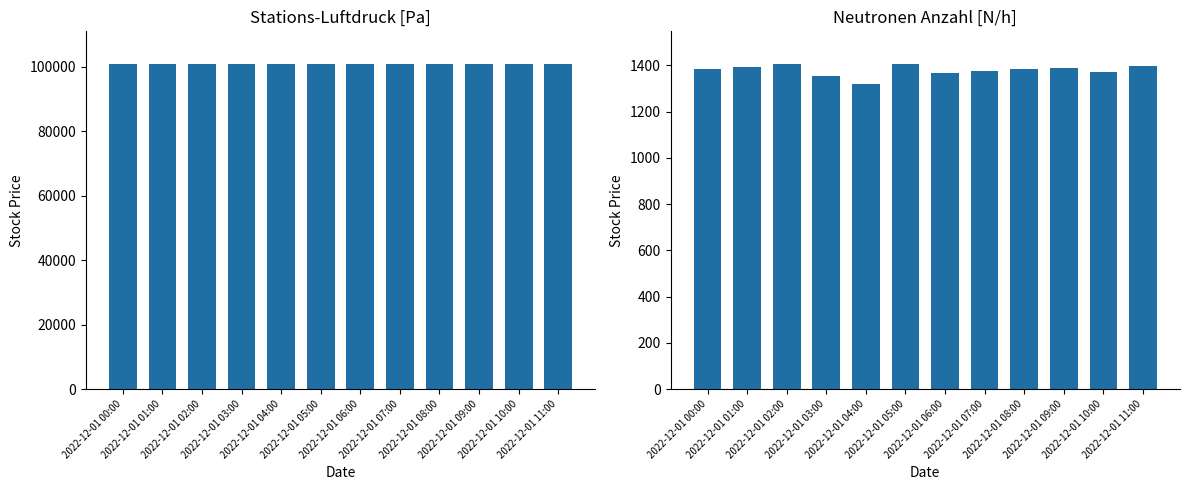

The value of Neutronen Anzahl [N/h] at 2022-12-01 04:00 is 1321. True or false?

True